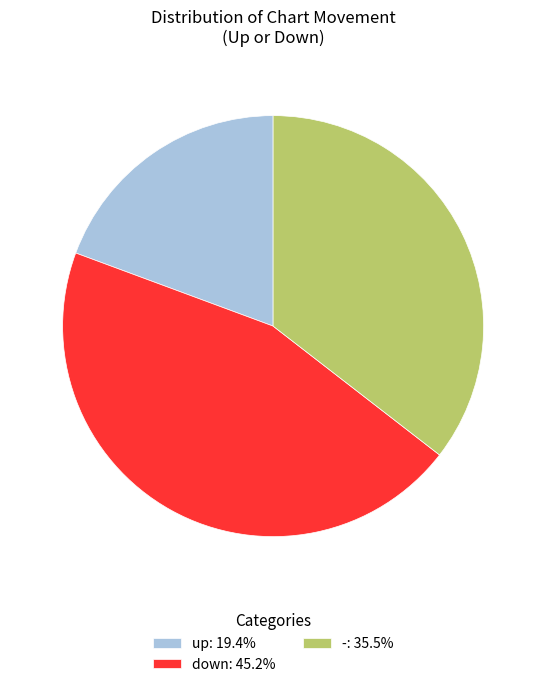

Does down: 45.2% account for over 50% of the chart?

No